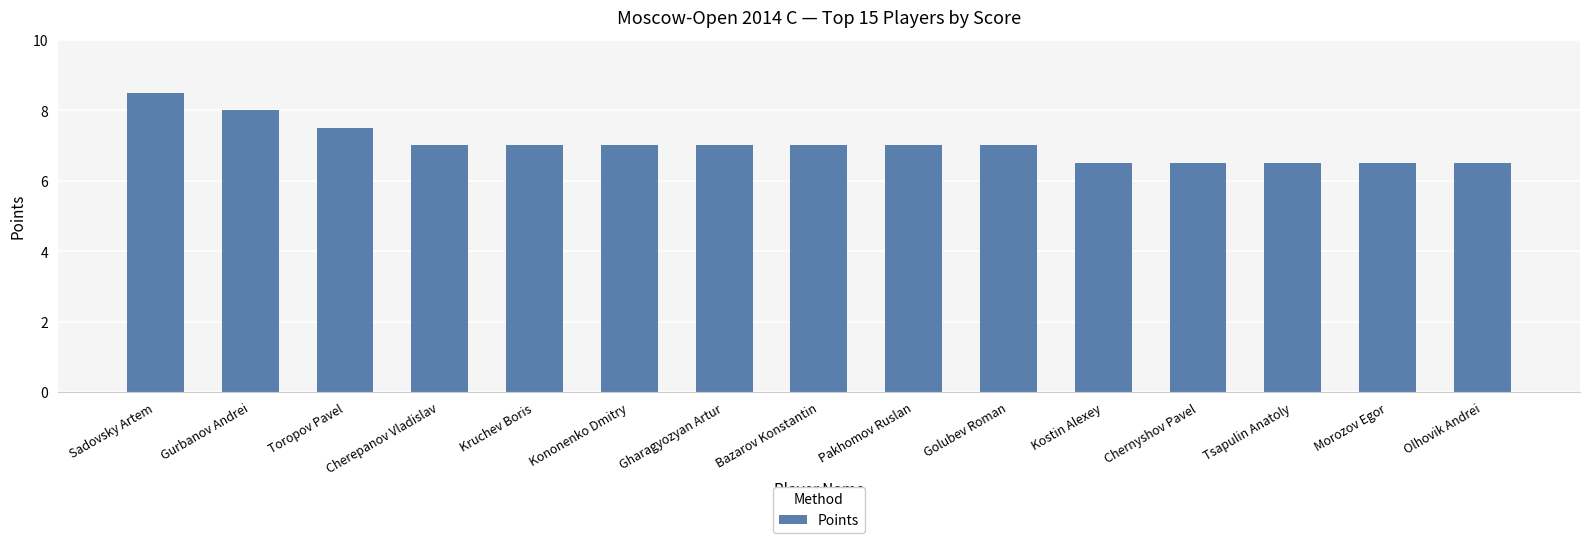

What is the difference between the values at Tsapulin Anatoly and Cherepanov Vladislav?

0.5